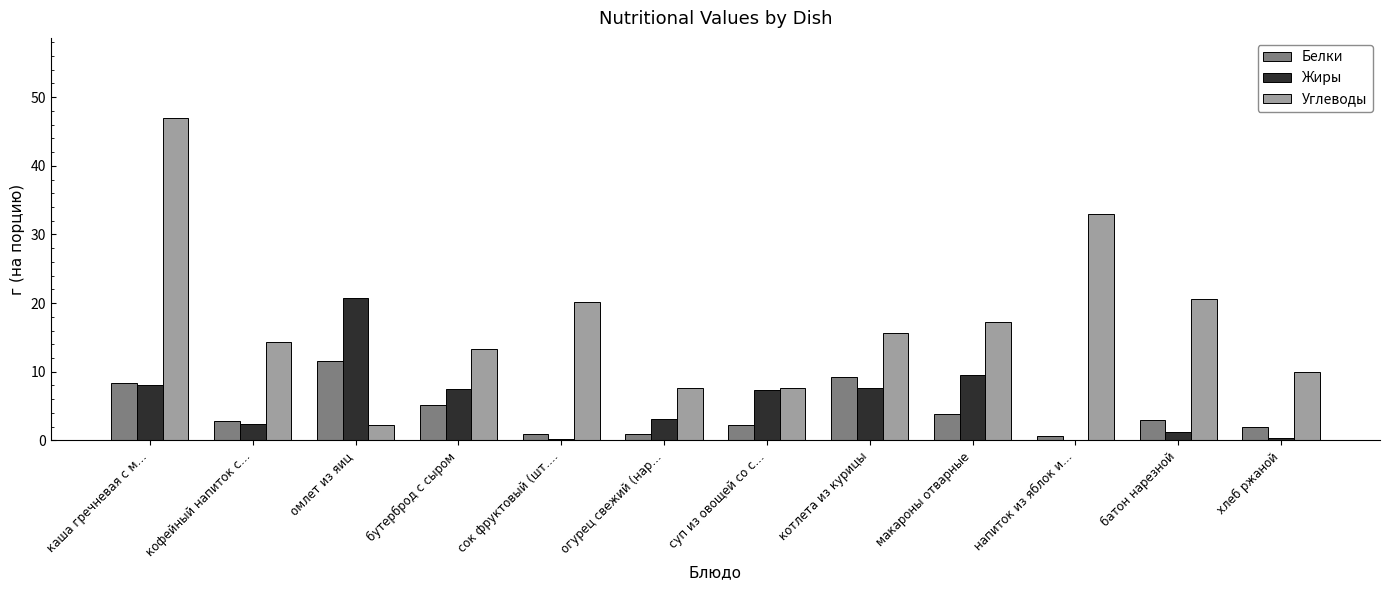

How many data points in Жиры are above 7?

6